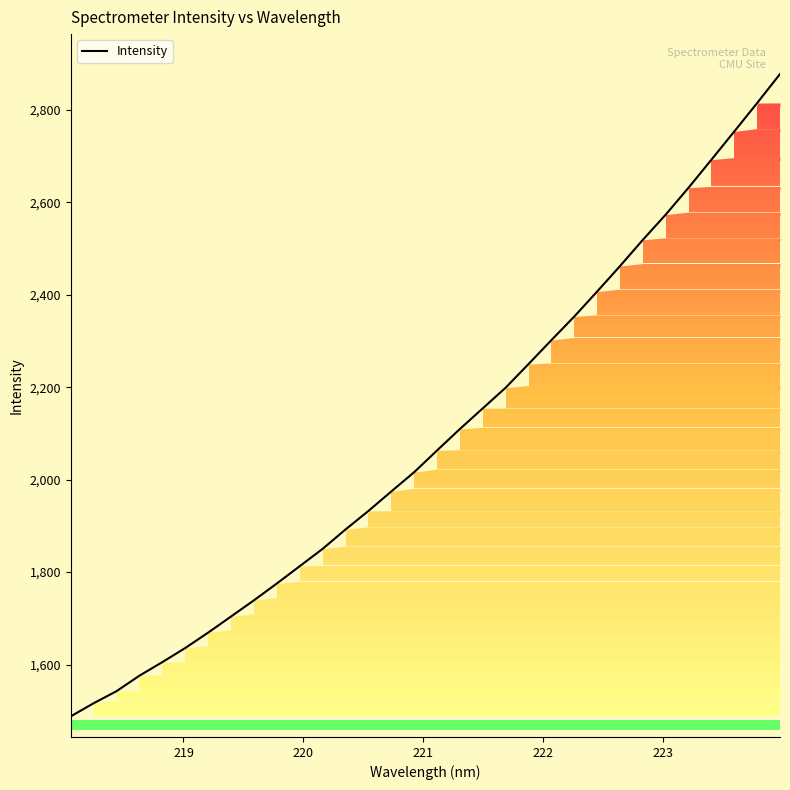

Does the chart display data point markers on the line(s)?

No